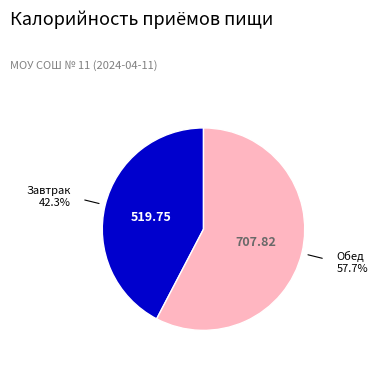

Does any single category account for the majority?

Yes